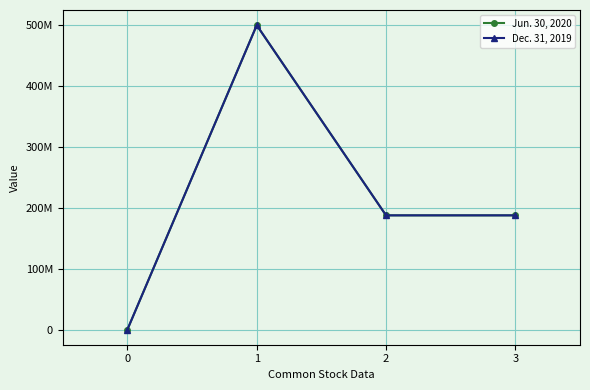

Does the chart have visible grid lines?

Yes